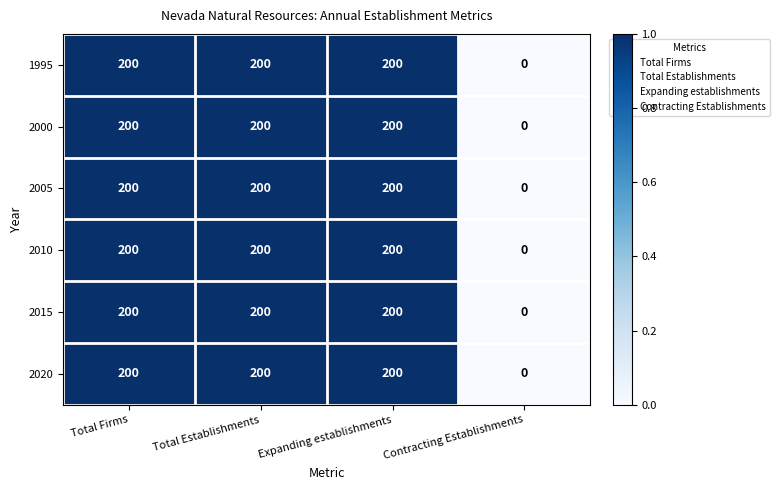

What is the sum of the 2020 values at Contracting Establishments and Total Firms?

200